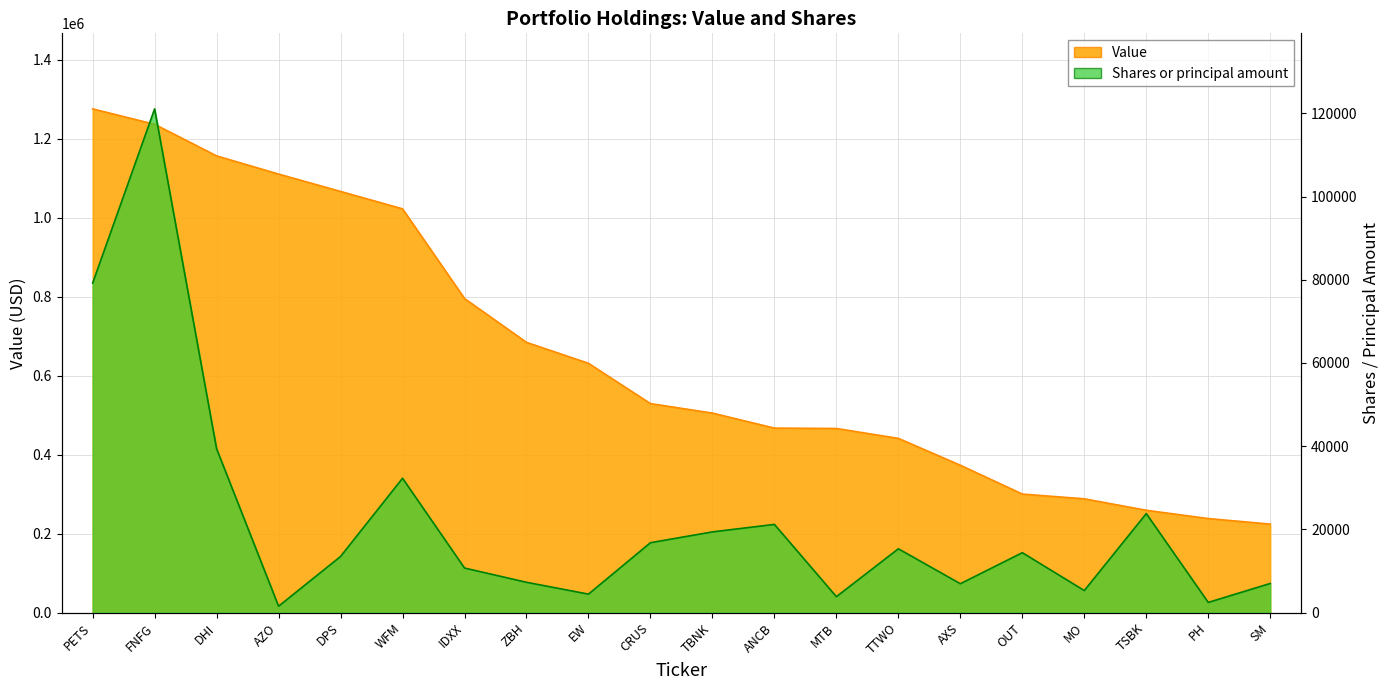

At which category is the sum across all series the highest?

FNFG